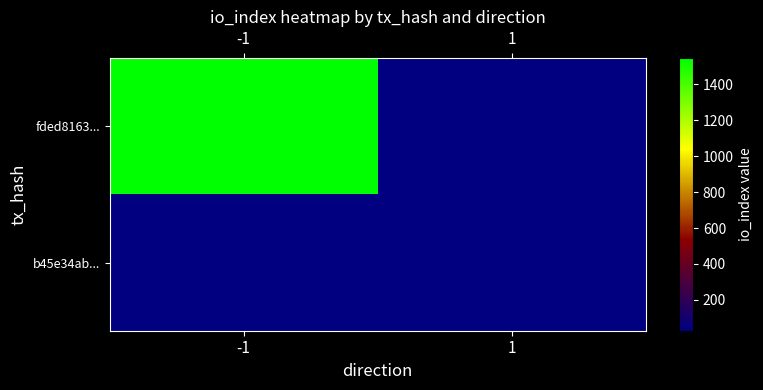

How many positive values does the fded8163... series have?

1